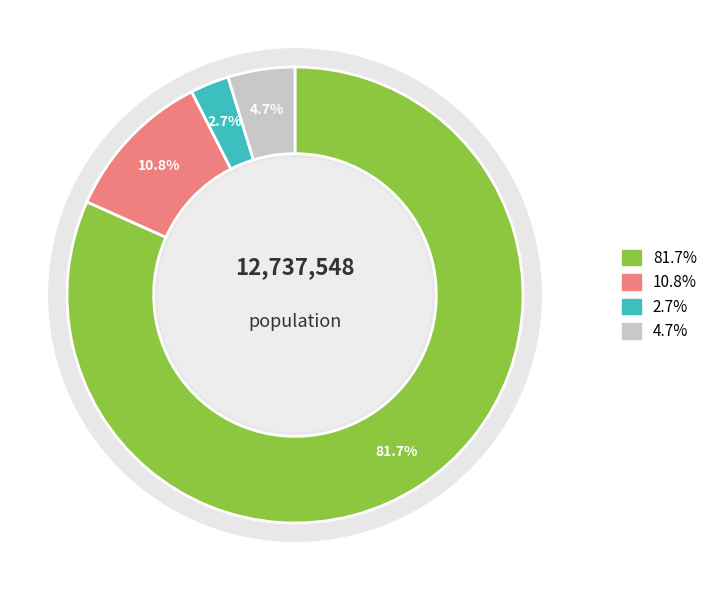

To the nearest percent, what portion does Other Races represent?

5%